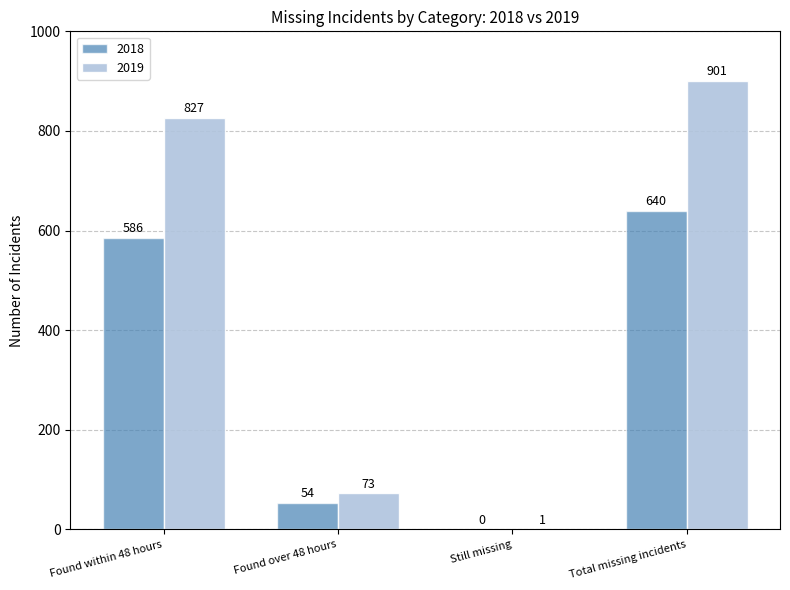

What is the sum of all 2019 values?

1802